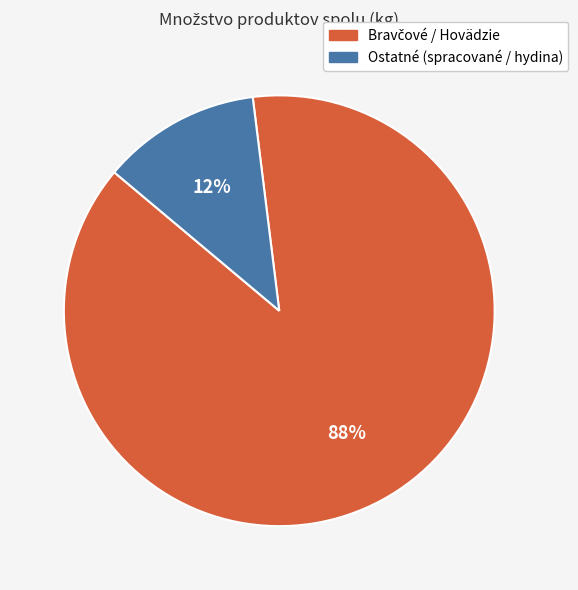

To the nearest percent, what is the difference between the largest and smallest slice percentages?

76%